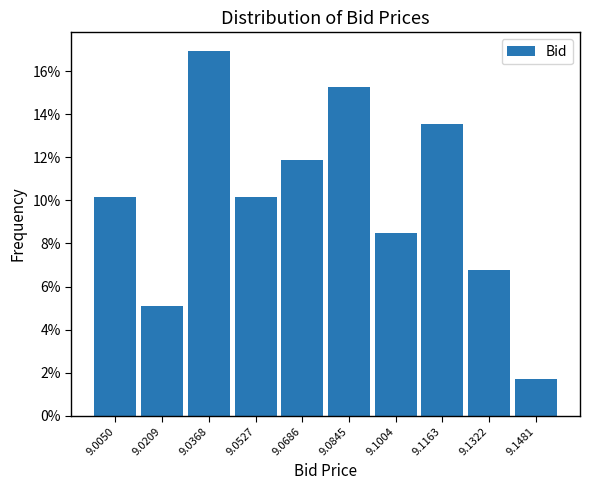

Reading left to right, what are all the values shown in this chart?

10.2	5.1	16.9	10.2	11.9	15.3	8.5	13.6	6.8	1.7